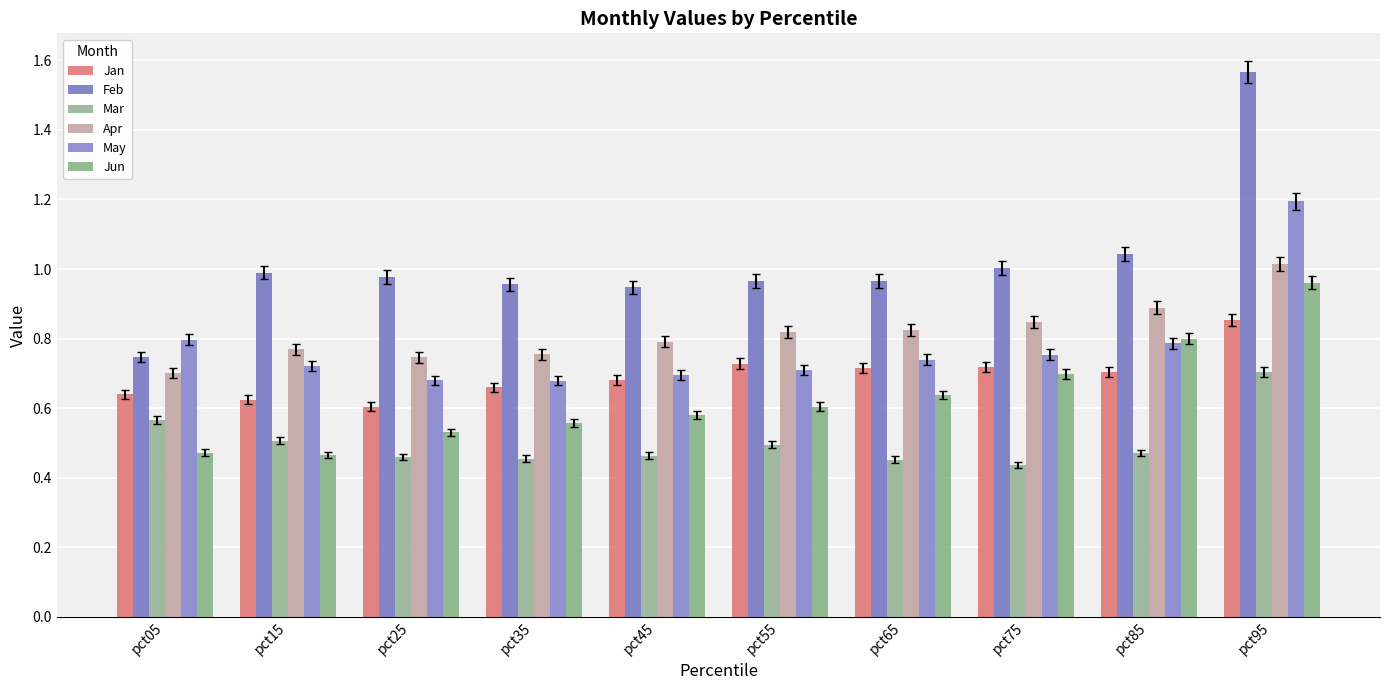

At which category does the chart reach its minimum across all series?

pct75